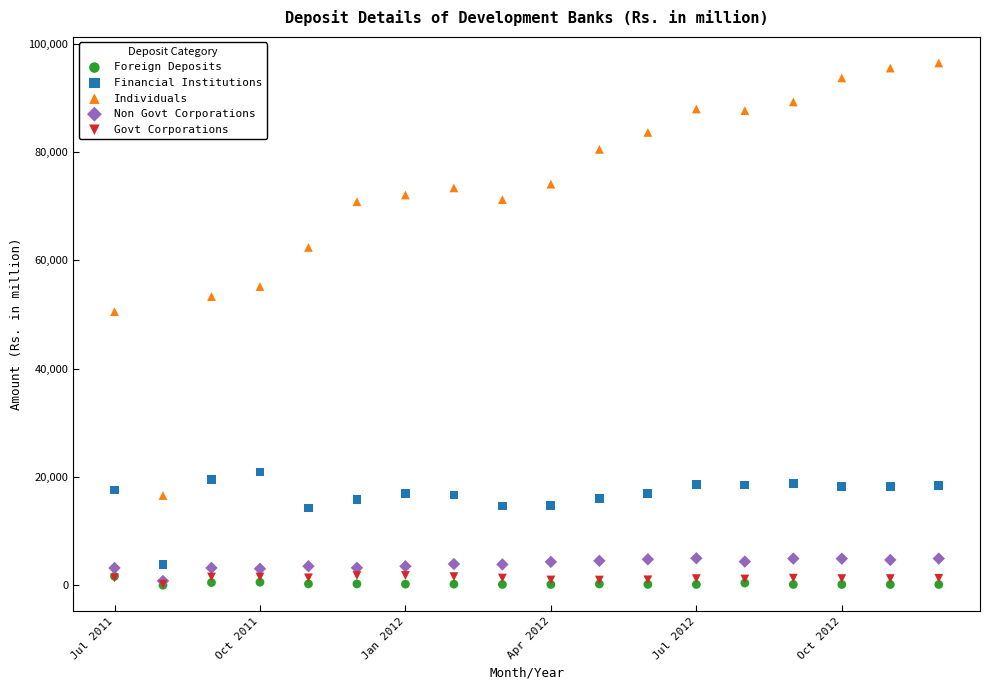

In the Individuals series, what Y value is closest to 56520?

55168.8